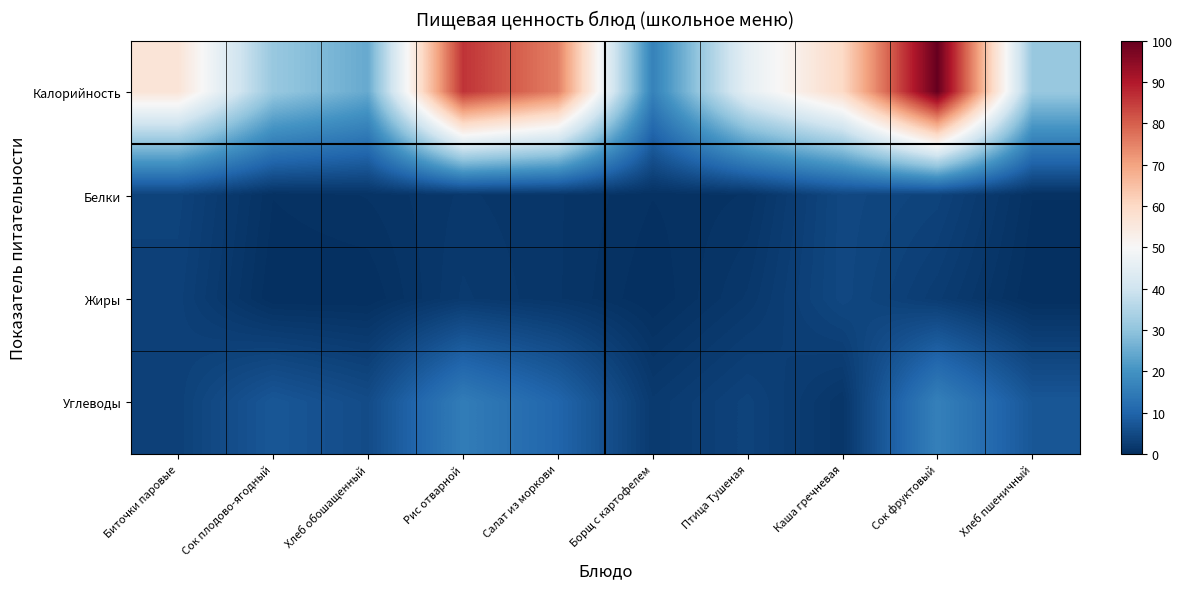

Reading left to right, extract all data points from this chart.

Калорийность: Биточки паровые=56.6	Сок плодово-ягодный=31.1	Хлеб обошащенный=24.6	Рис отварной=86.1	Салат из моркови=75.4	Борщ с картофелем=16.4	Птица Тушеная=45.5	Каша гречневая=59.8	Сок фруктовый=100.0	Хлеб пшеничный=31.1
Белки: Биточки паровые=3.7	Сок плодово-ягодный=0.4	Хлеб обошащенный=0.8	Рис отварной=1.6	Салат из моркови=1.2	Борщ с картофелем=0.4	Птица Тушеная=0.8	Каша гречневая=4.5	Сок фруктовый=3.7	Хлеб пшеничный=0.4
Жиры: Биточки паровые=3.3	Сок плодово-ягодный=0.0	Хлеб обошащенный=0.0	Рис отварной=2.0	Салат из моркови=1.2	Борщ с картофелем=0.0	Птица Тушеная=1.6	Каша гречневая=4.5	Сок фруктовый=2.5	Хлеб пшеничный=0.0
Углеводы: Биточки паровые=3.3	Сок плодово-ягодный=7.4	Хлеб обошащенный=5.3	Рис отварной=15.2	Салат из моркови=10.2	Борщ с картофелем=2.0	Птица Тушеная=3.7	Каша гречневая=1.2	Сок фруктовый=16.0	Хлеб пшеничный=7.4